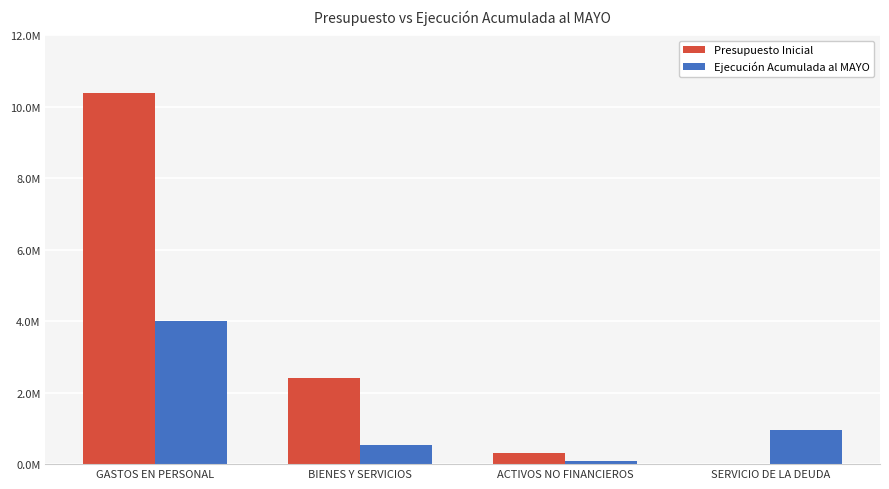

What are all the series names shown in the legend?

Presupuesto Inicial, Ejecución Acumulada al MAYO